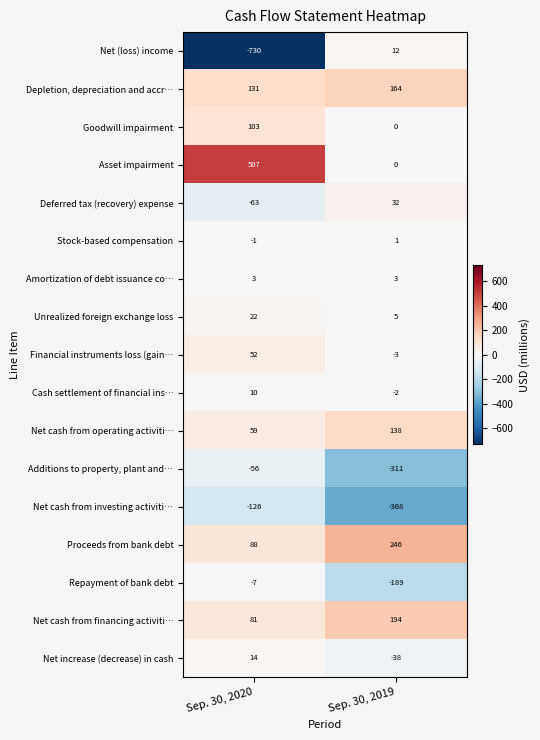

At which label is Repayment of bank debt closest to -98?

Sep. 30, 2020